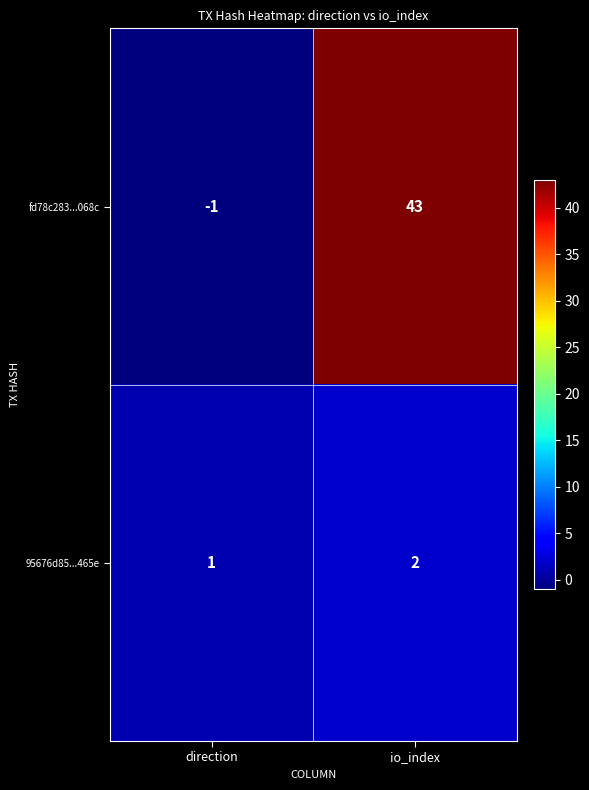

Which category has the highest value across all series?

io_index